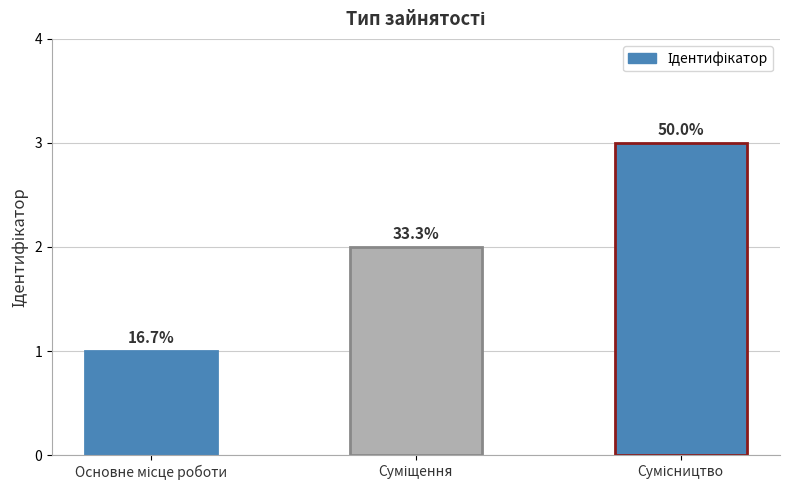

Approximately how many times larger is the value at Суміщення compared to Сумісництво?

0.7